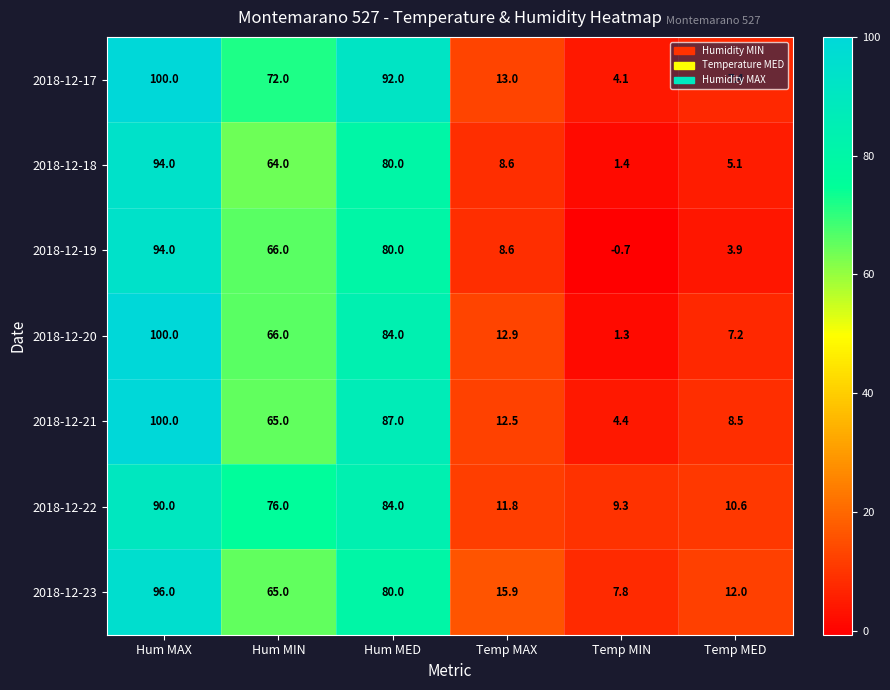

At which category is the sum across all series the highest?

Hum MAX